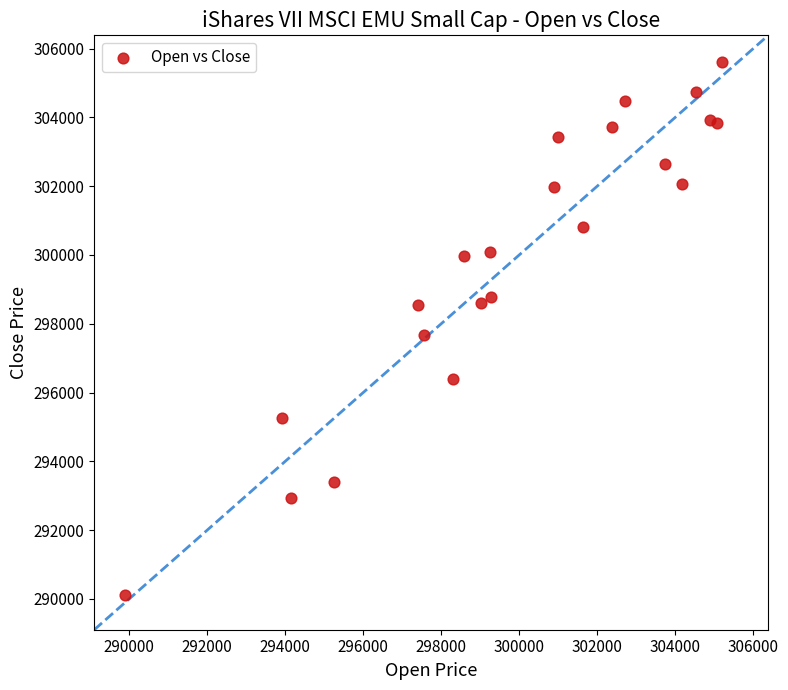

What Y value in the scatter plot is closest to 297857?

297679